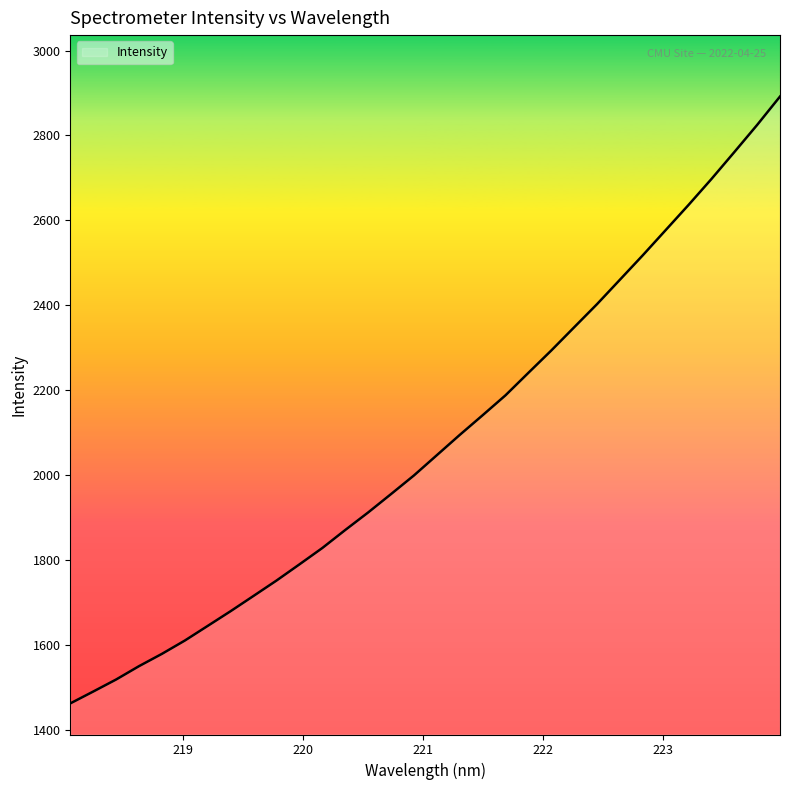

What is the difference between the maximum and minimum values?

1428.5